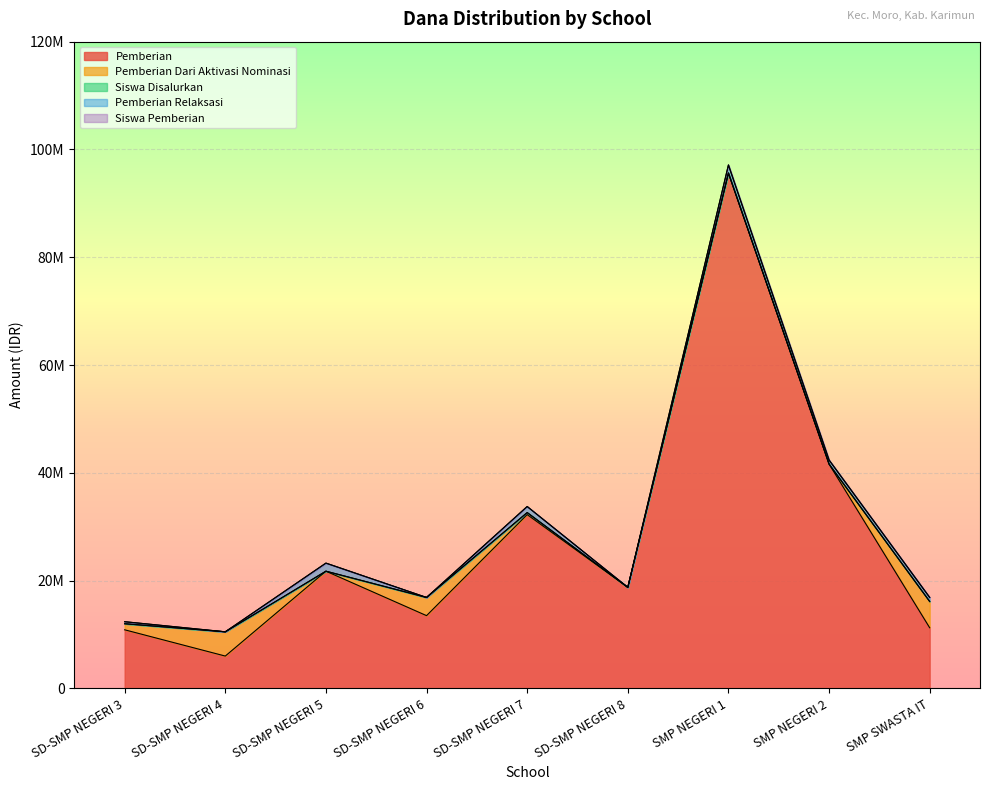

After their last crossing, which series has the higher values: Pemberian Dari Aktivasi Nominasi or Pemberian Relaksasi?

Pemberian Dari Aktivasi Nominasi